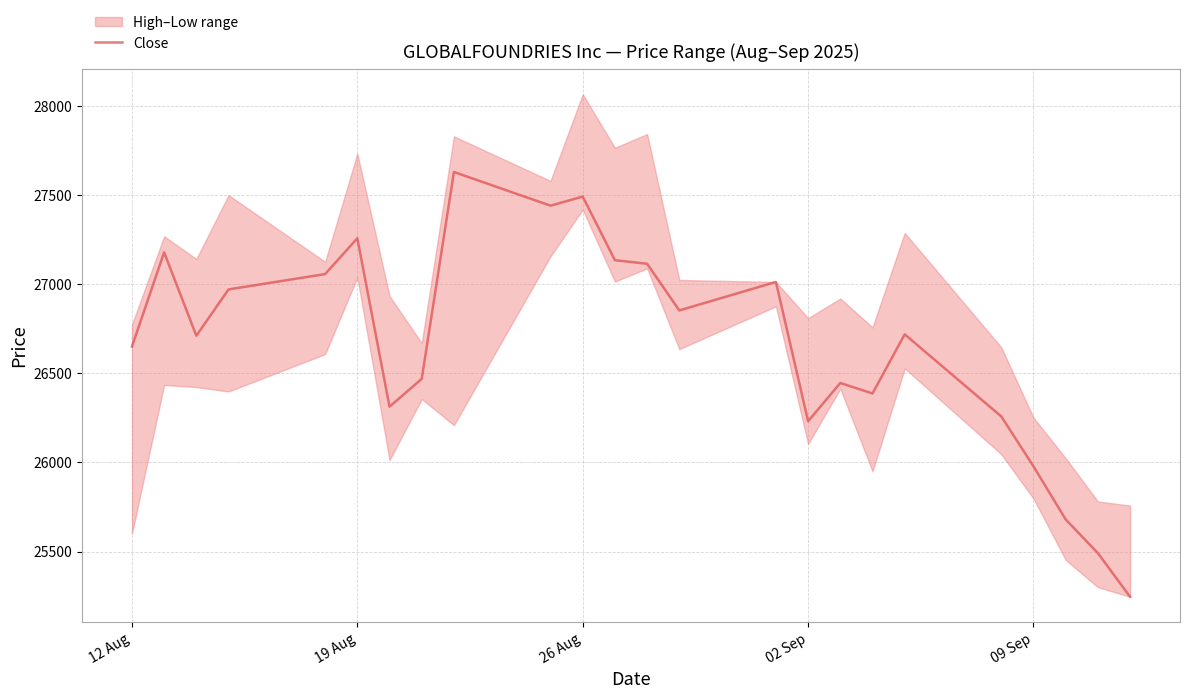

What is the value of the 24th point from the left?

25246